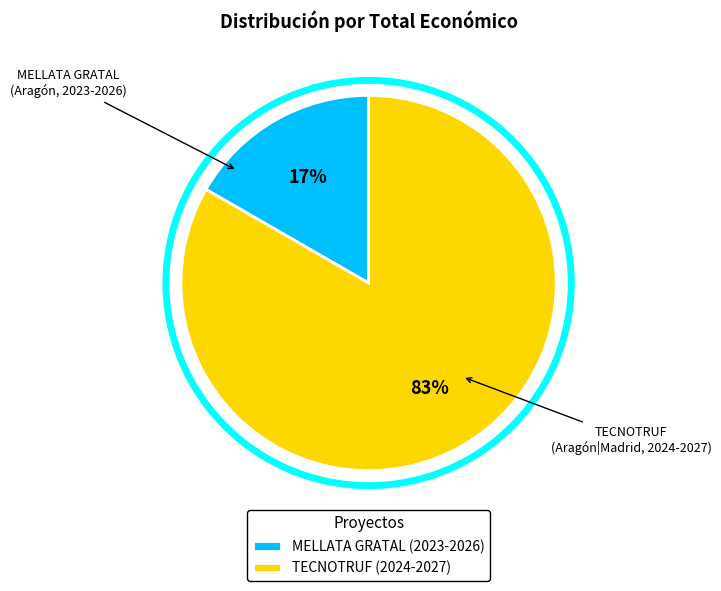

What is the ratio of the value at MELLATA GRATAL (2023-2026) to the value at TECNOTRUF (2024-2027)?

0.2